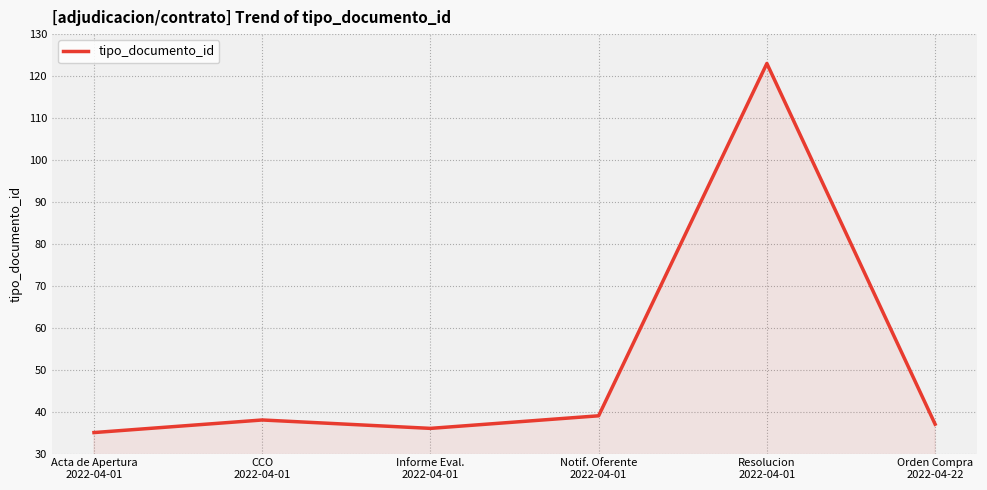

How many series are shown in this chart?

1